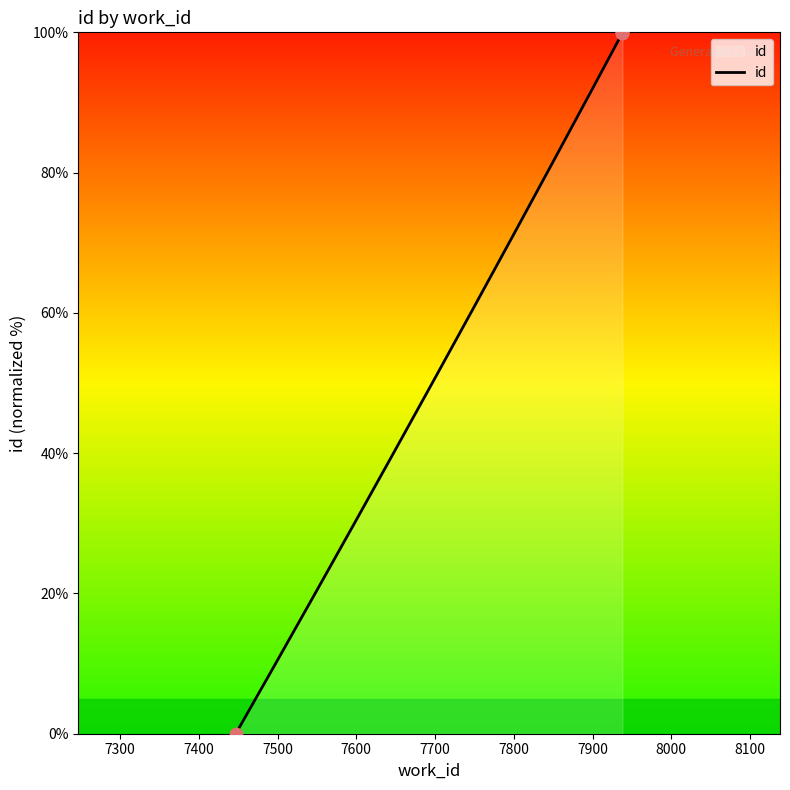

What is the ratio of the value at 7938 to the value at 7938?

1.0